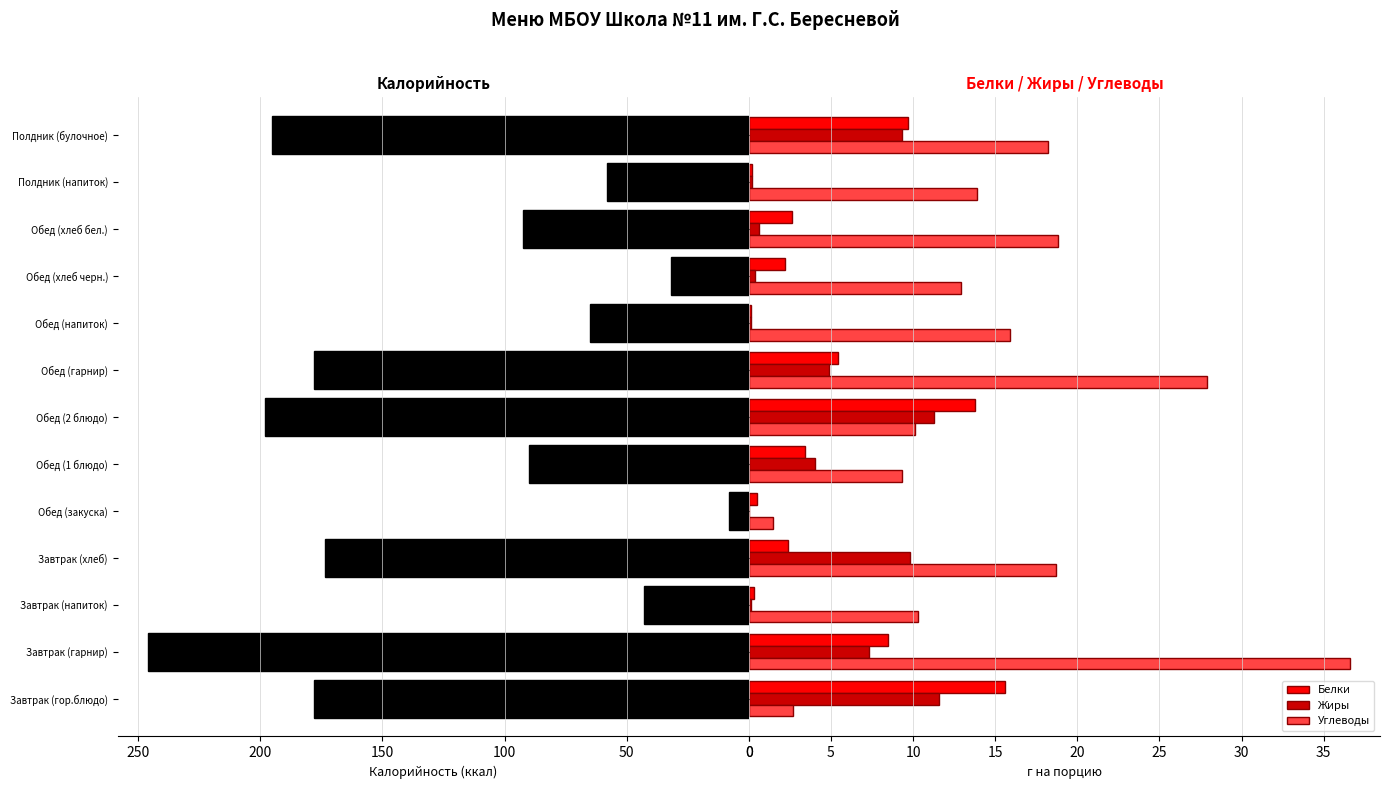

Does the chart contain stacked bars?

No